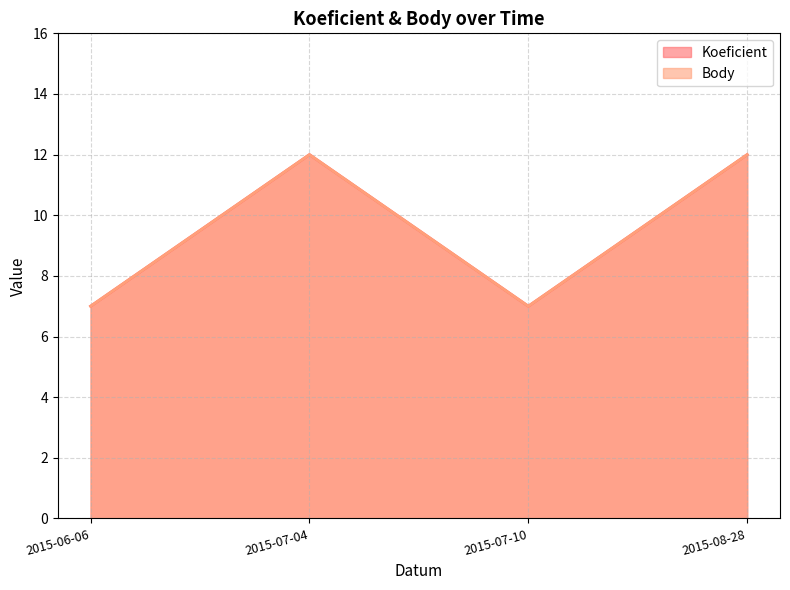

What is the label of the 2nd point from the right?

2015-07-10